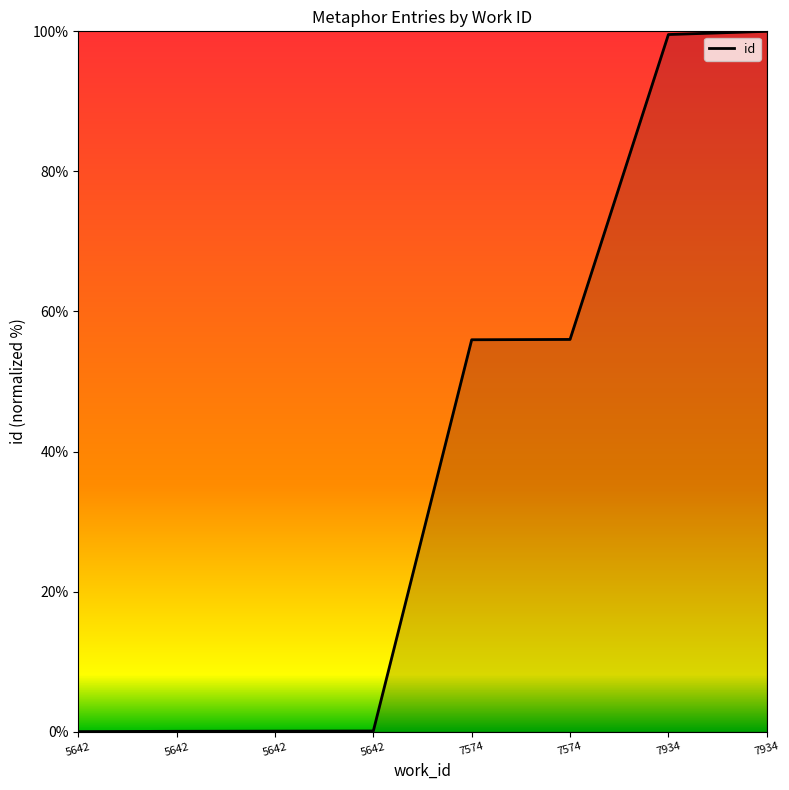

Where is the data nearest to the value 50?

7574